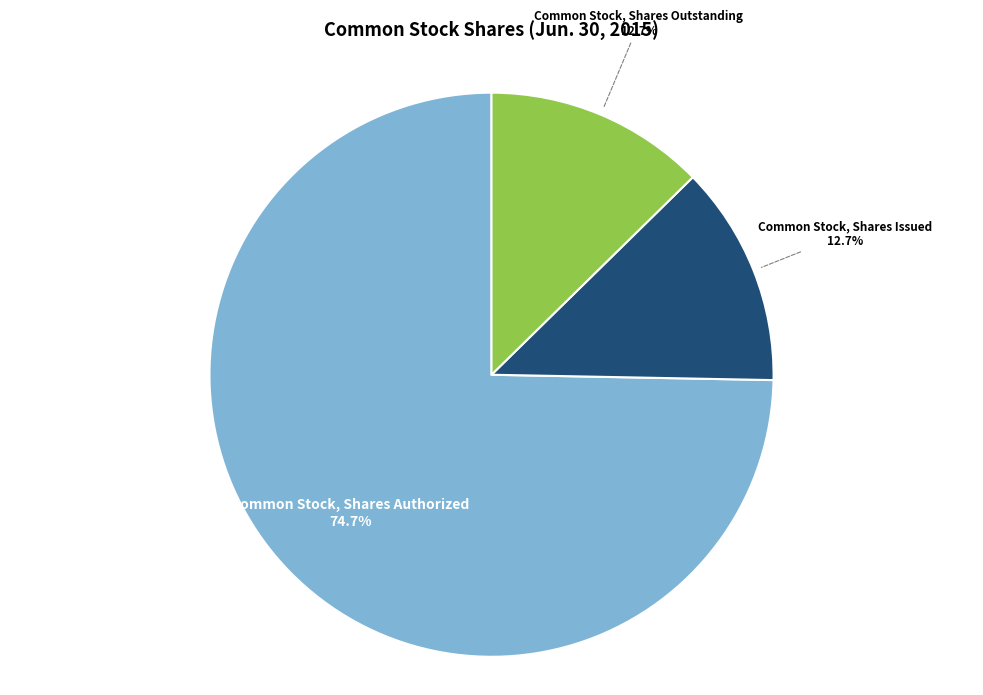

The Common Stock, Shares Issued slice represents 13% of the pie. True or false?

True